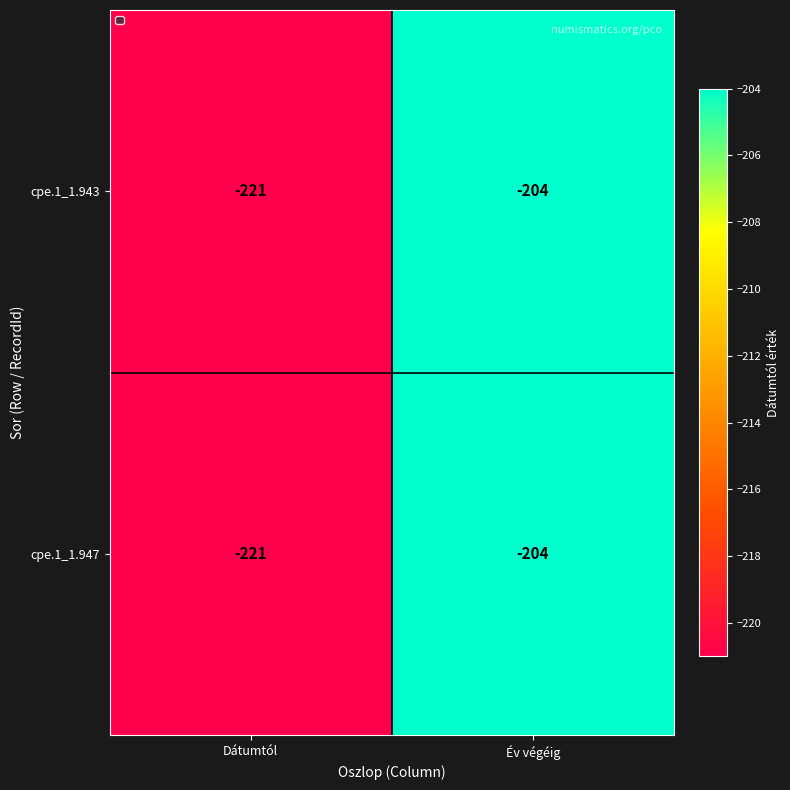

Read the cpe.1_1.947 value at Év végéig.

-204